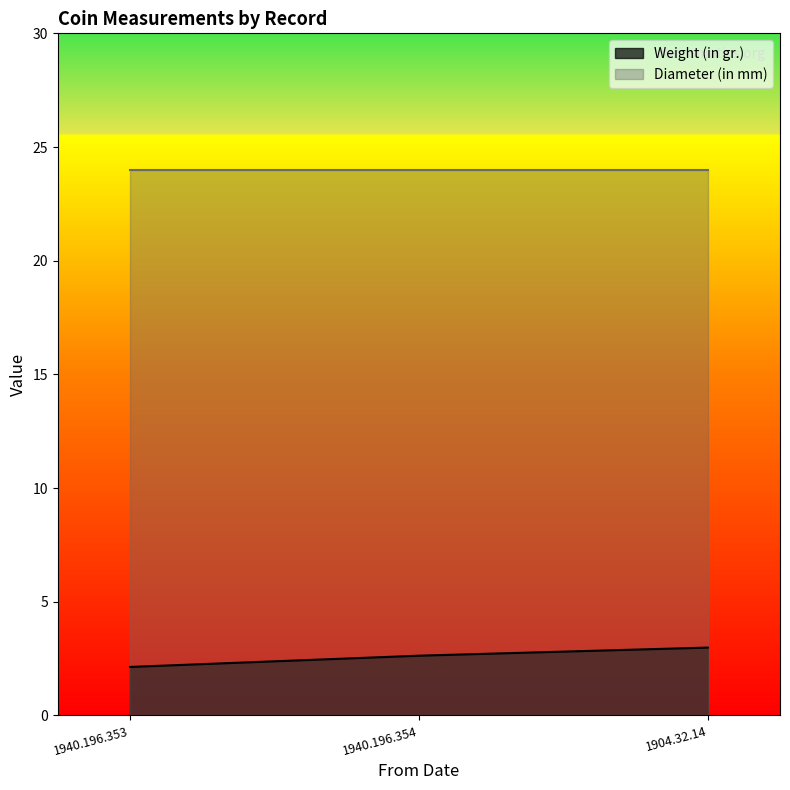

List the labels in order of value, smallest first.

1940.196.353, 1940.196.354, 1904.32.14